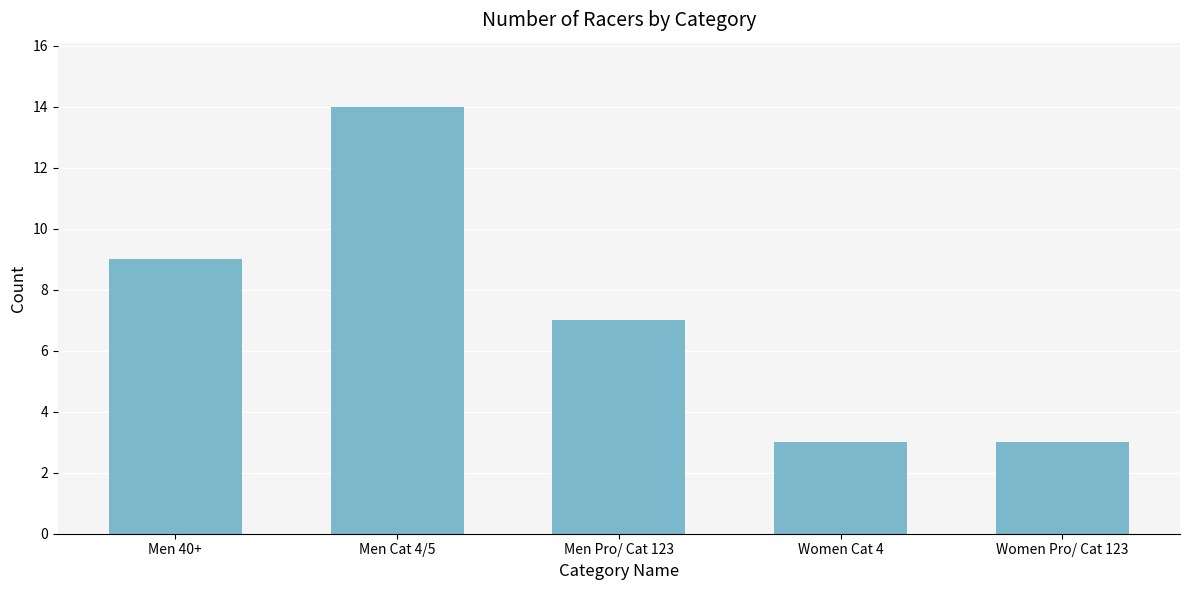

Reading left to right, transcribe all the data shown in this chart.

Men 40+=9	Men Cat 4/5=14	Men Pro/ Cat 123=7	Women Cat 4=3	Women Pro/ Cat 123=3